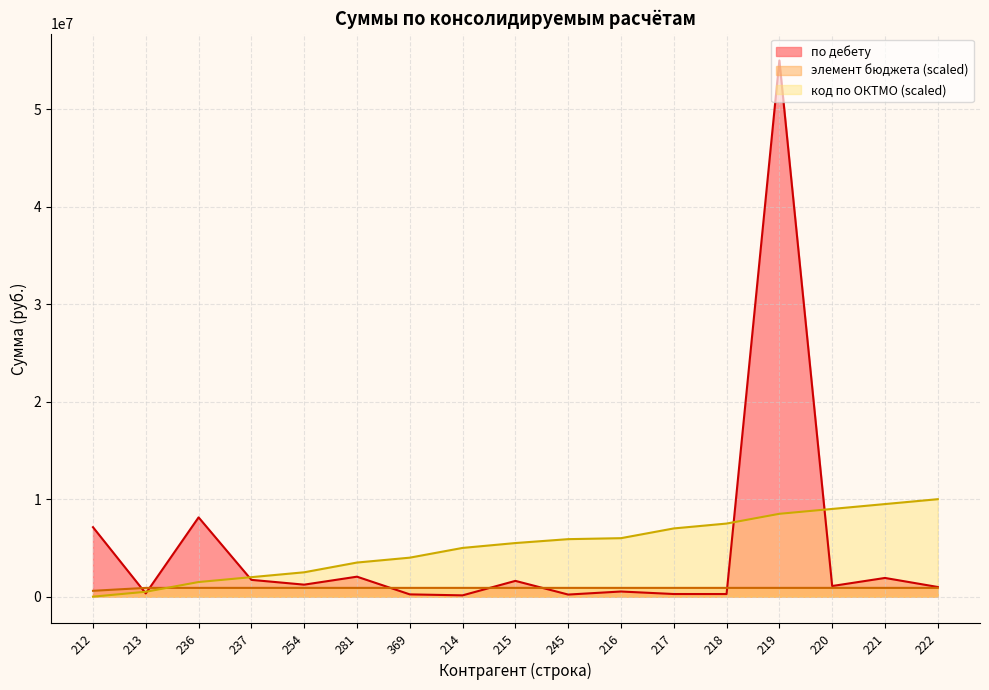

What is the value of the по дебету point at the 12th from the left?

270283.9